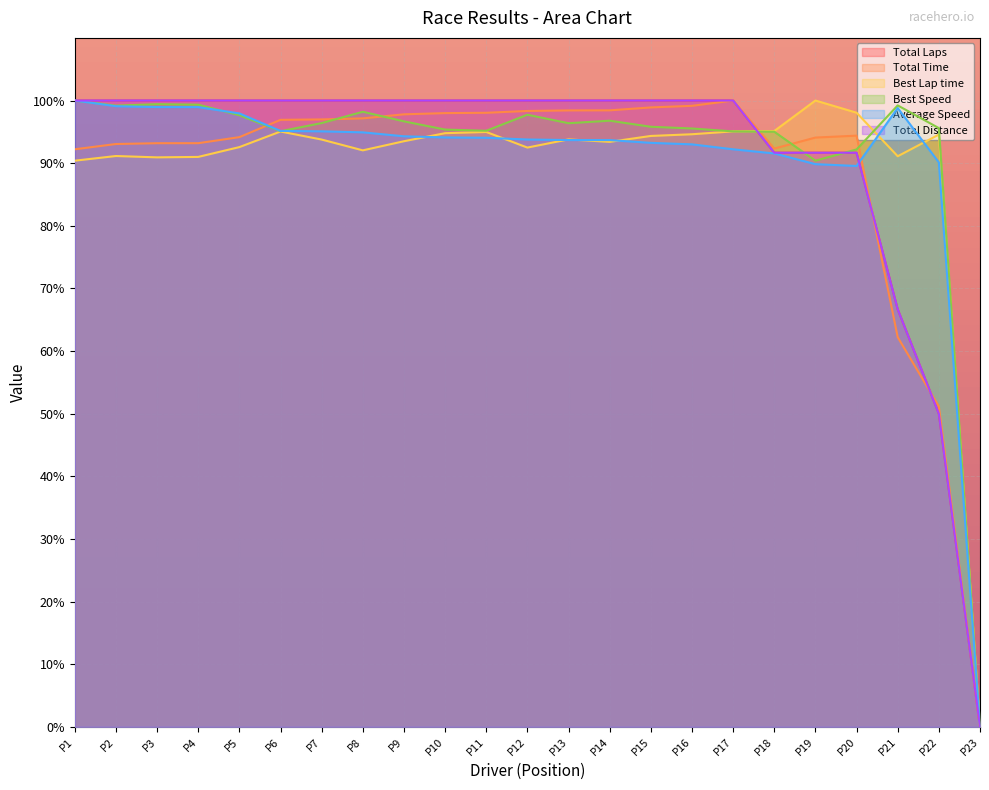

Count the number of data series in this chart.

6